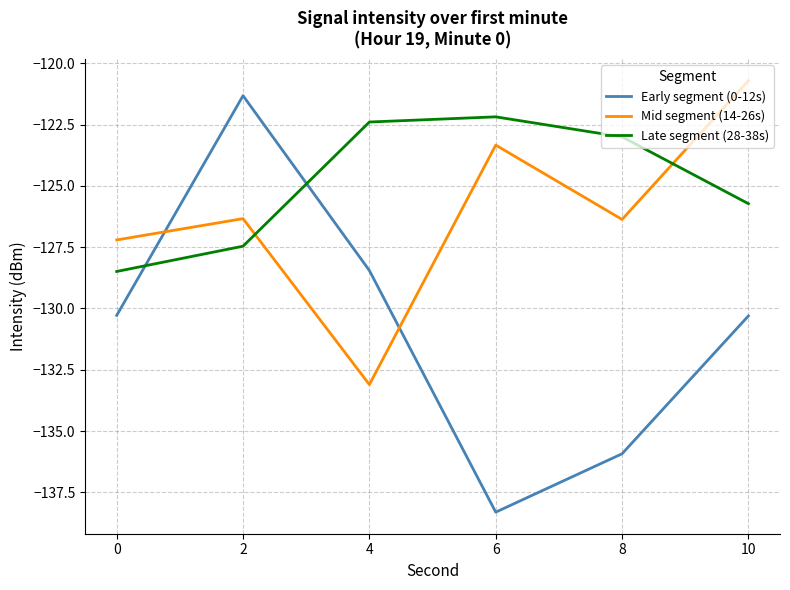

True or false: Late segment (28-38s) has a value of -47.9 at 2.

False